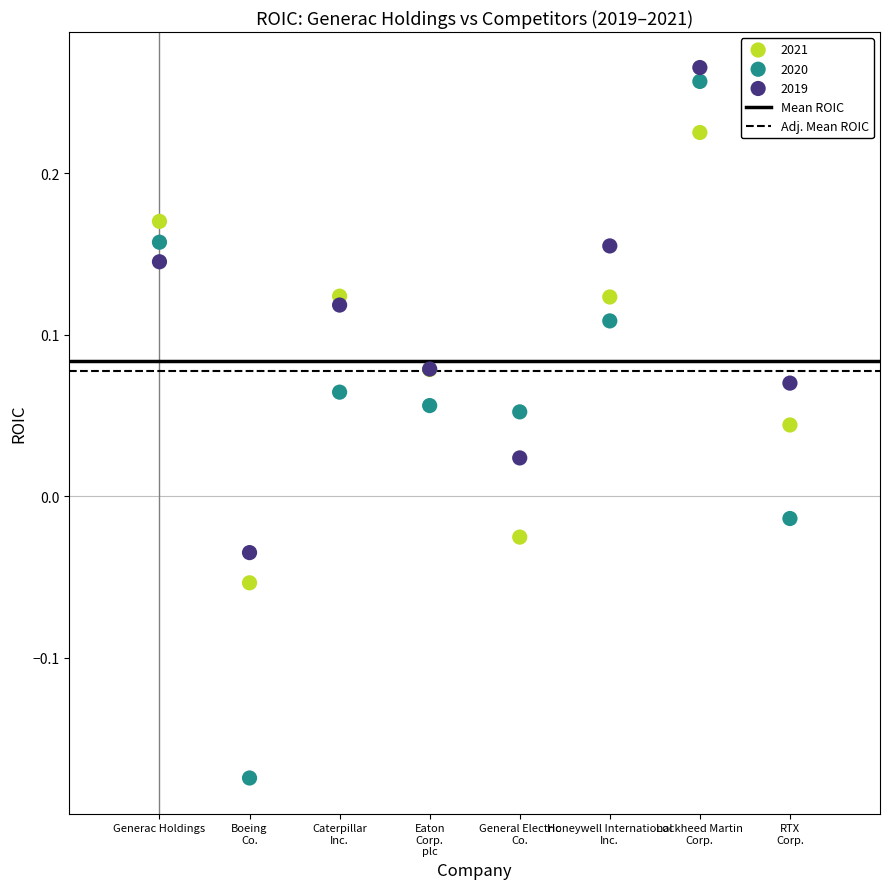

Which series contains the lowest Y value?

2020